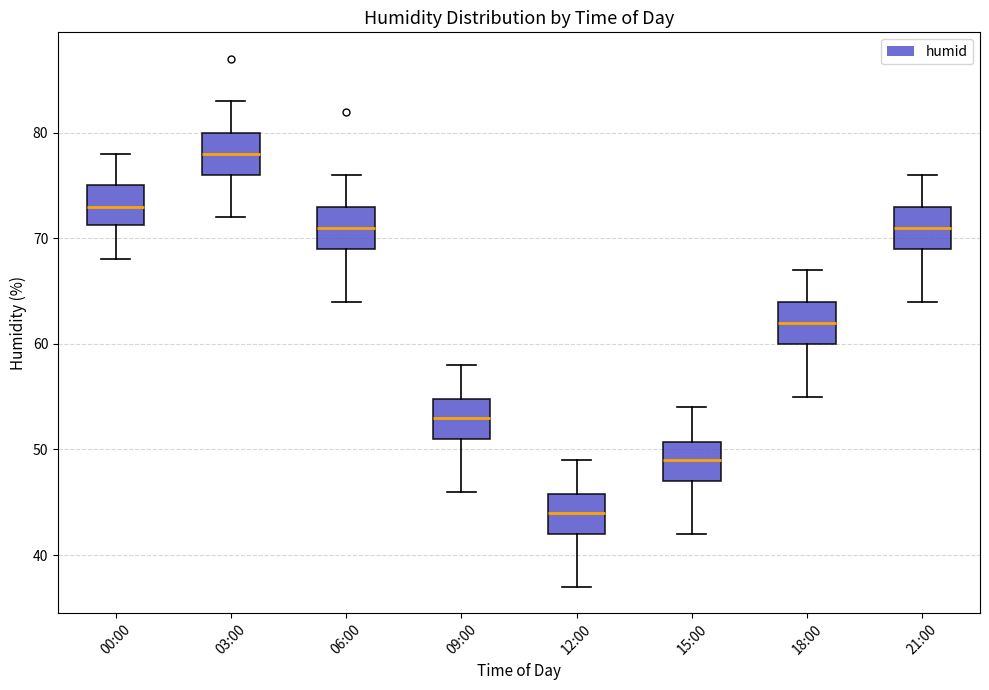

Which box has the highest median line?

03:00